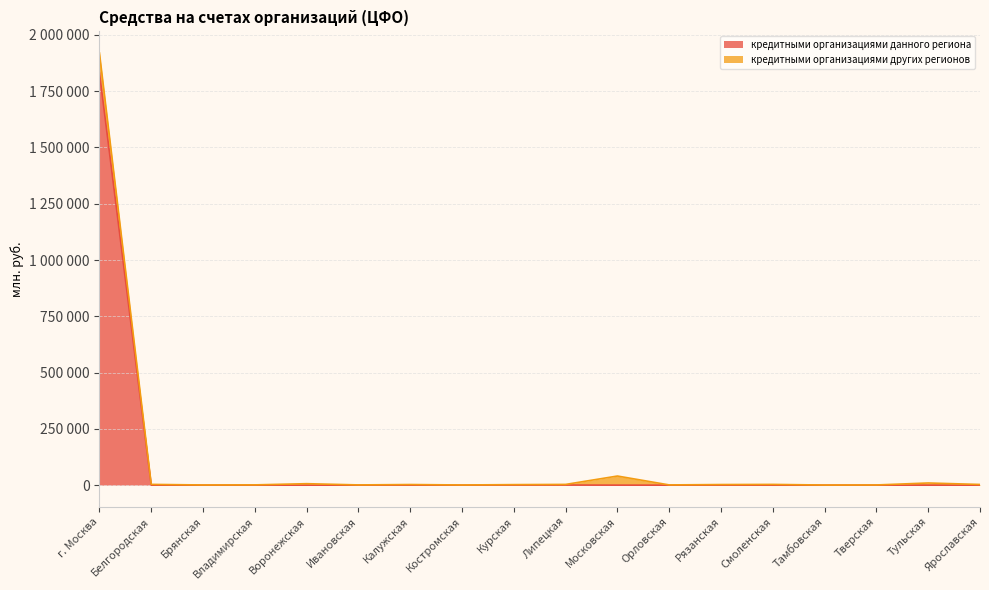

What is the difference between the maximum and minimum values?

1831541